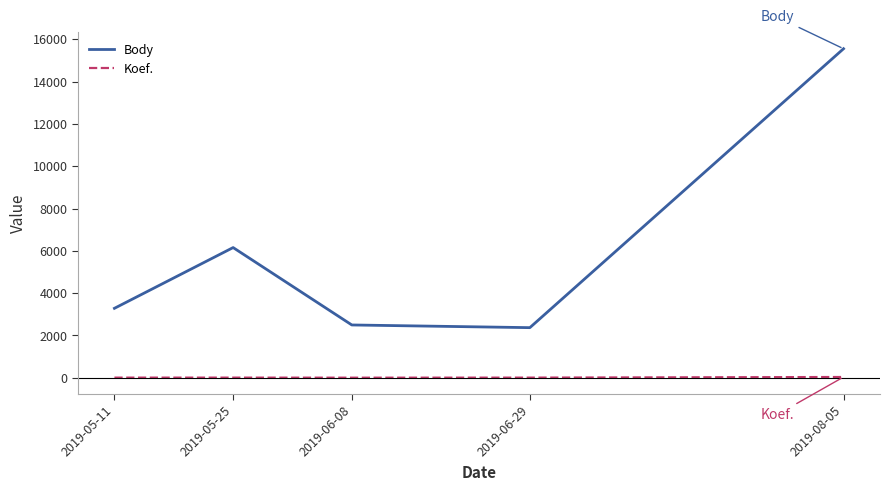

Rank the series by their maximum value, from highest to lowest.

Body, Koef.